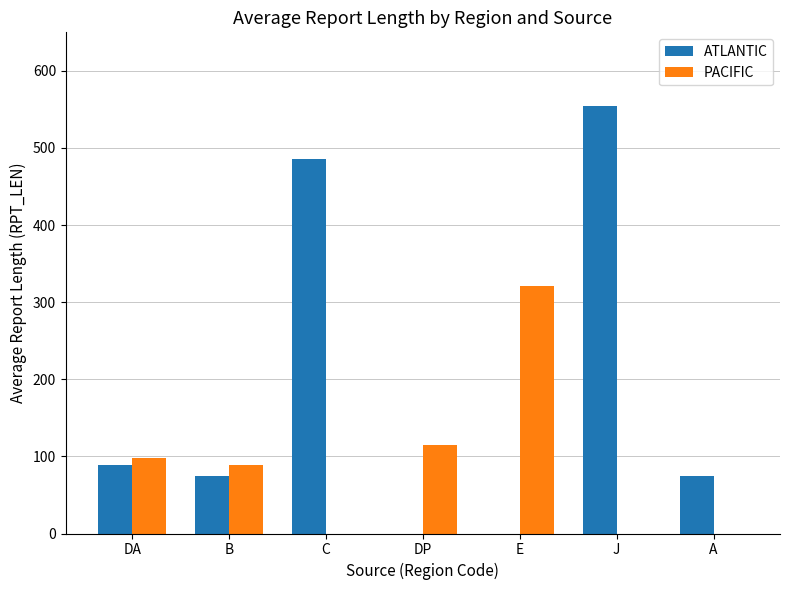

How many groups of bars are there?

7